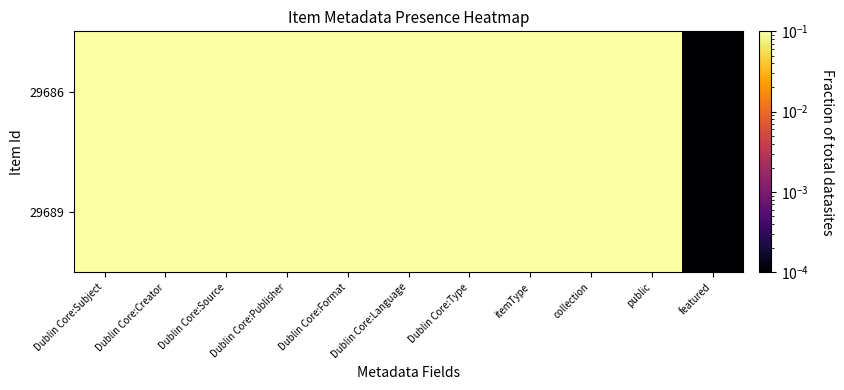

At how many categories does at least one series exceed 0?

11